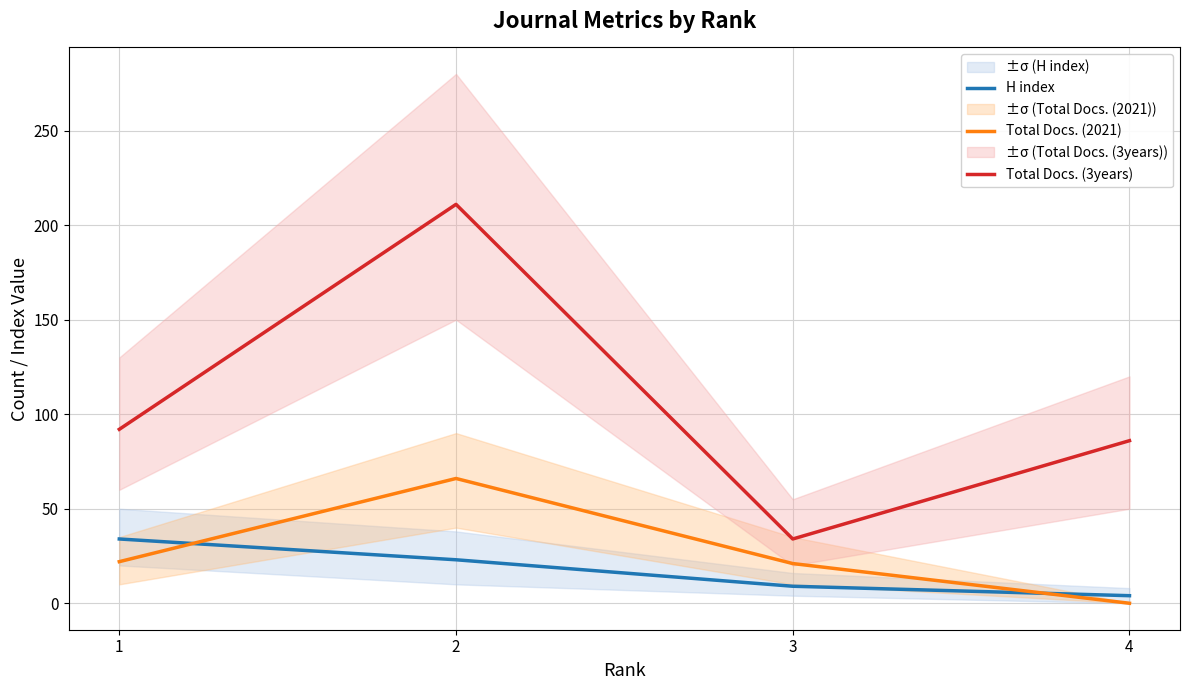

True or false: H index and Total Docs. (3years) cross at least once.

False